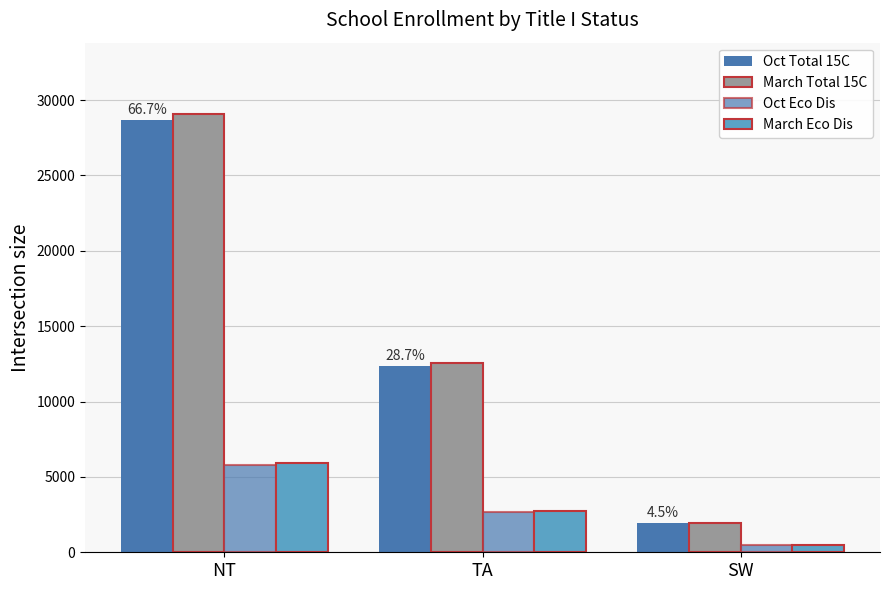

List the series in order of their peak value, highest first.

March Total 15C, Oct Total 15C, March Eco Dis, Oct Eco Dis